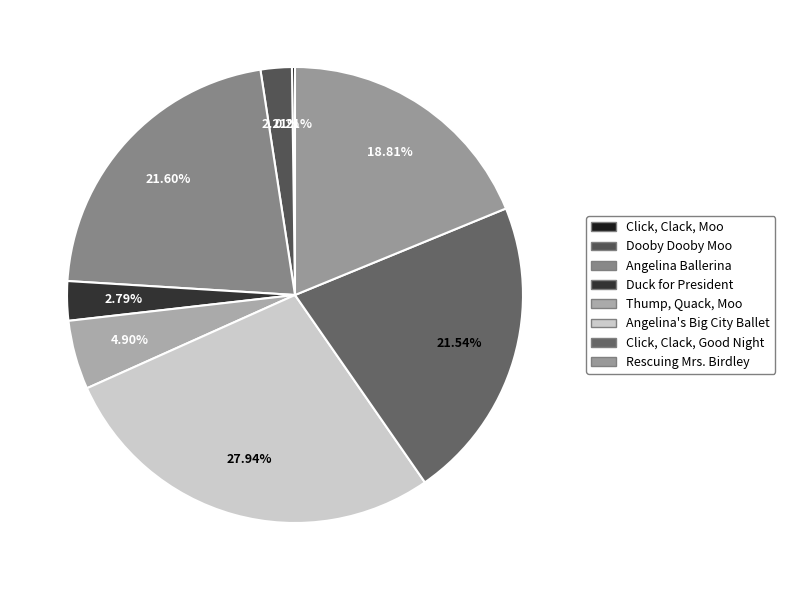

How many segments does this pie chart have?

8